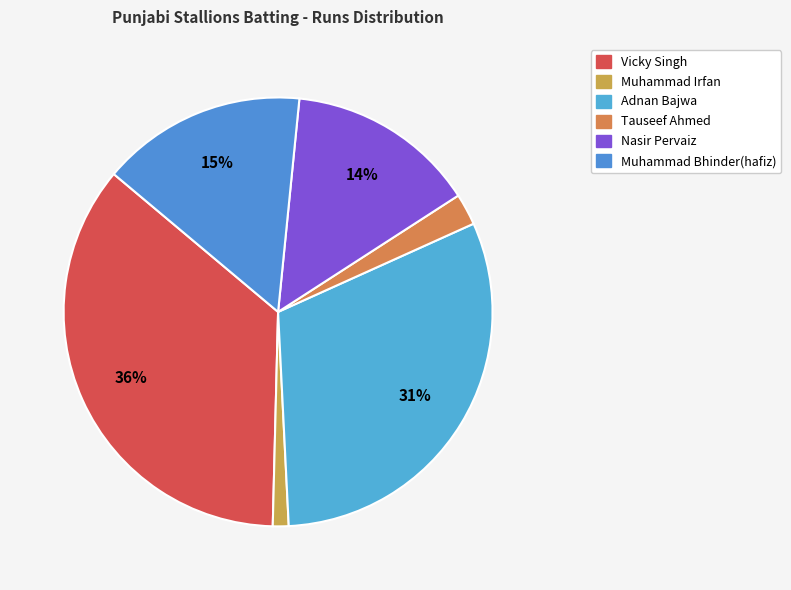

How many slices are in this pie chart?

6